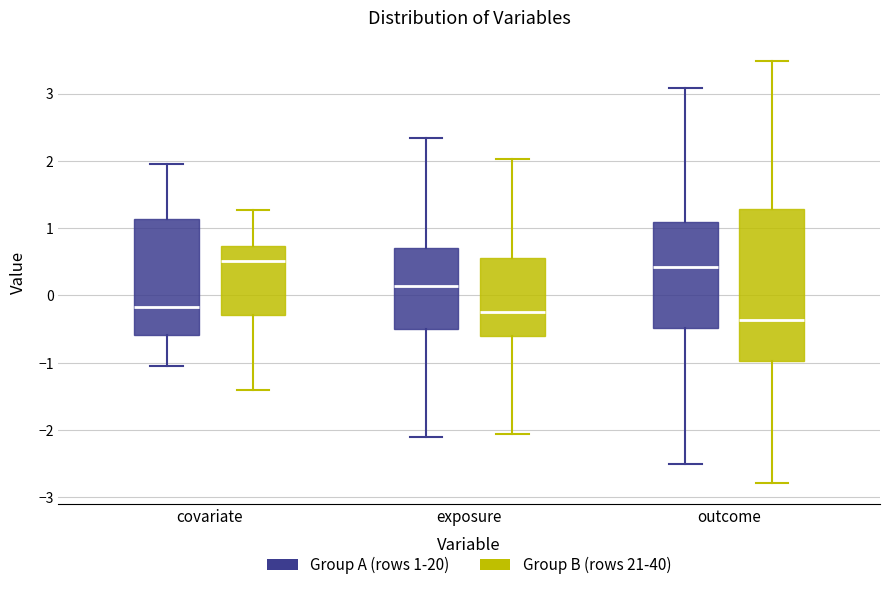

Which box has the lowest median line?

outcome (Group B (rows 21-40))